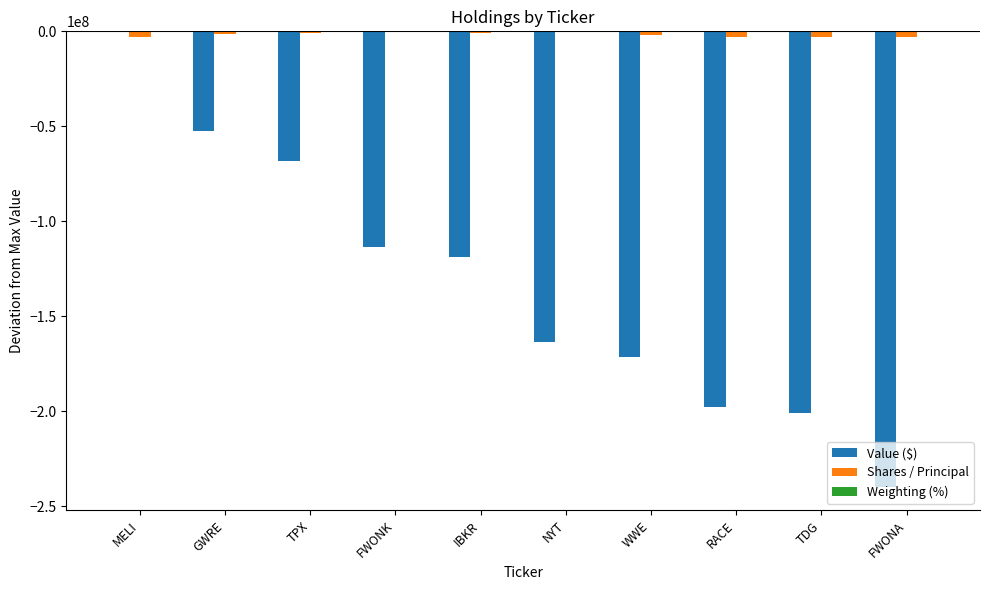

Are the bars horizontal?

No